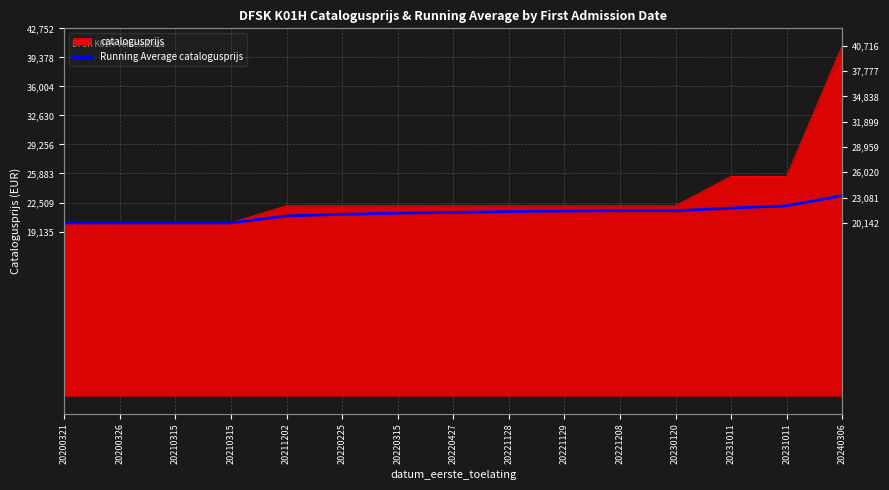

The value at 20221128 is 31074. True or false?

False